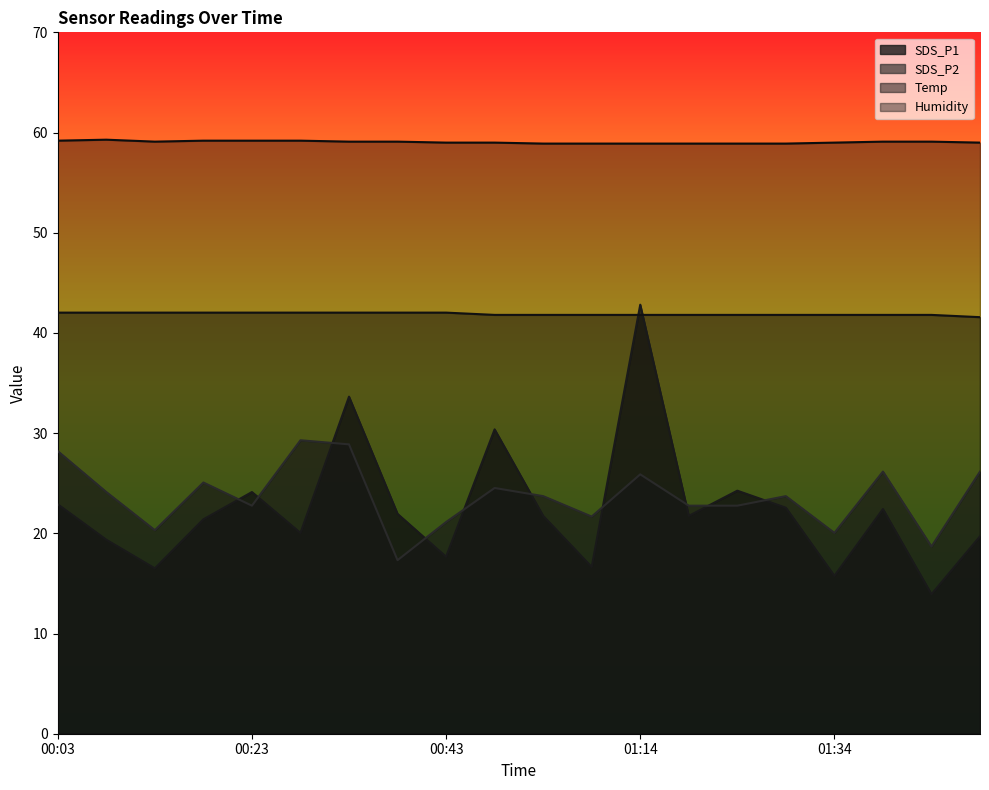

Read the SDS_P1 value at 00:58.

16.6